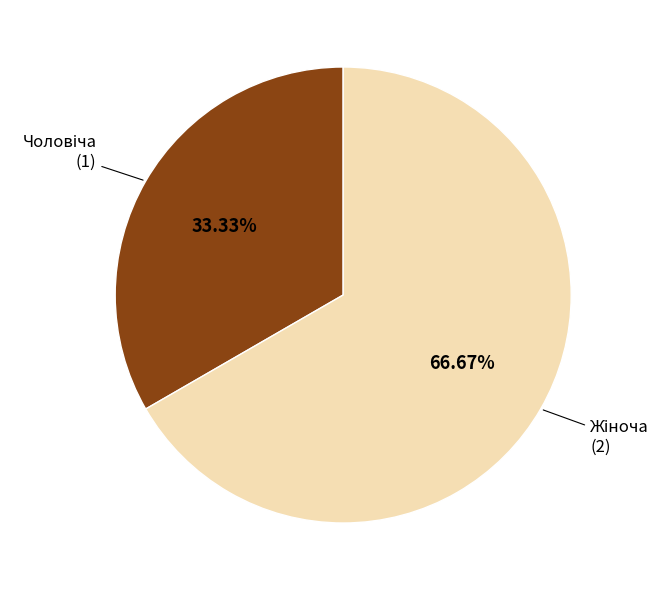

Is there any slice that represents more than half of the pie?

Yes